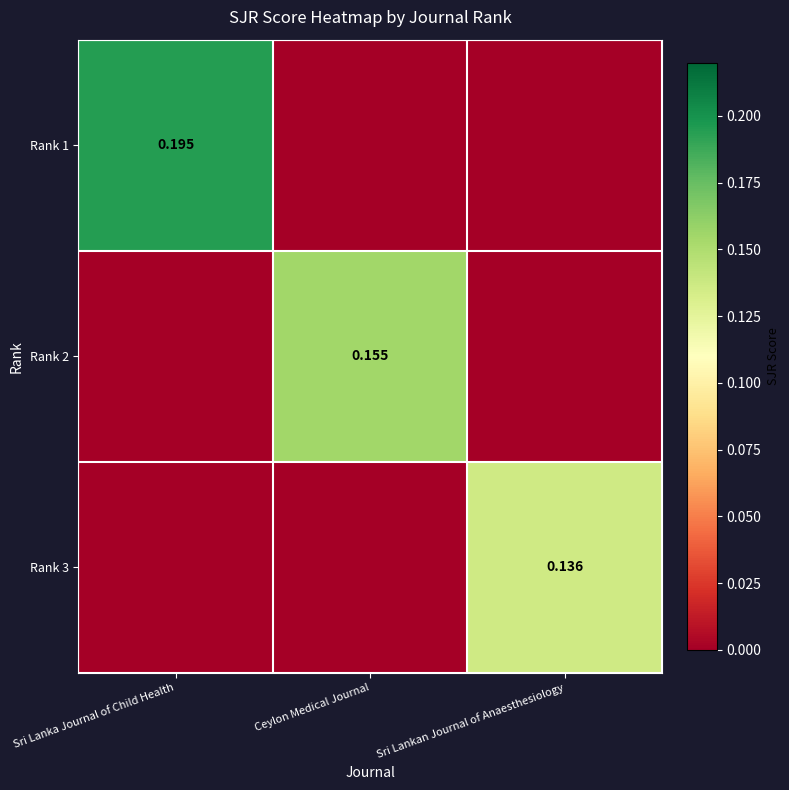

What is the greatest value displayed?

0.2